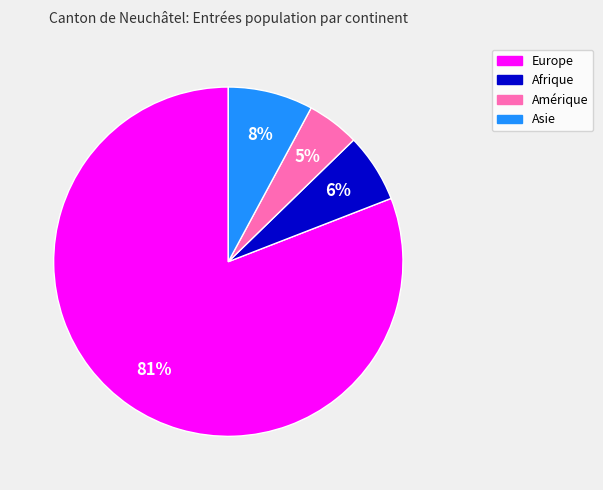

Between Europe and Asie, which is larger?

Europe